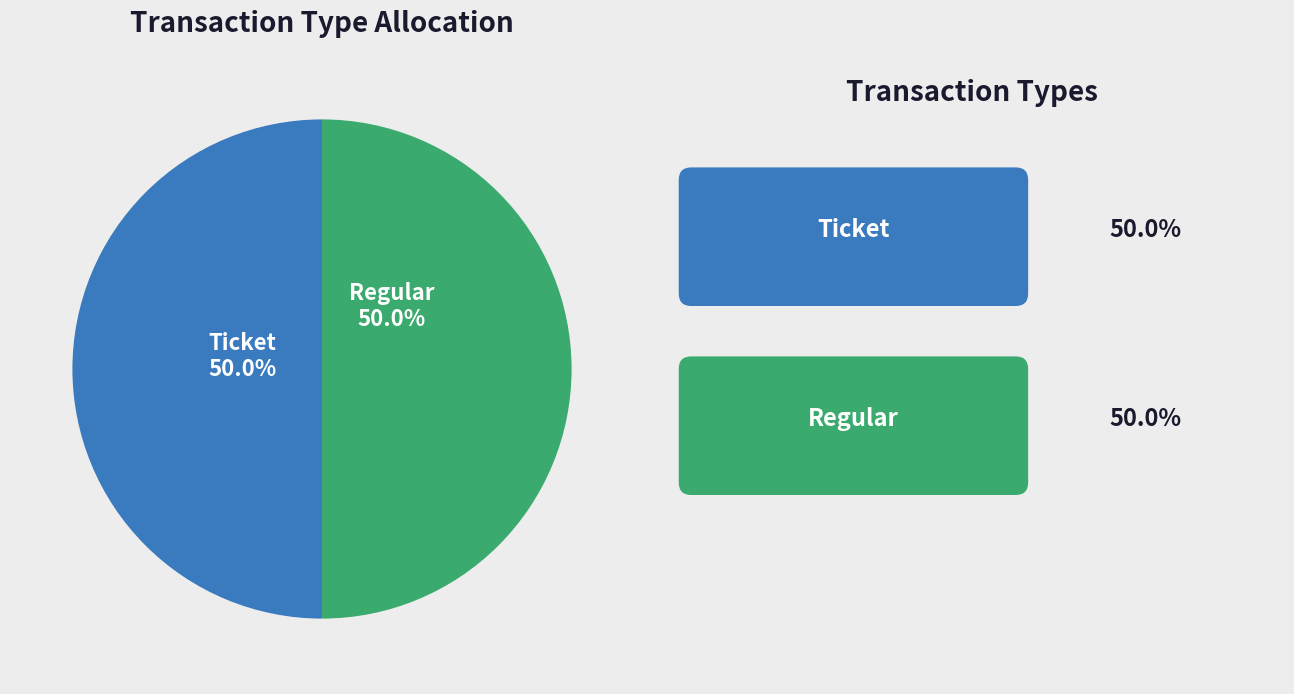

Combined, do Regular and Ticket account for over 50%?

Yes